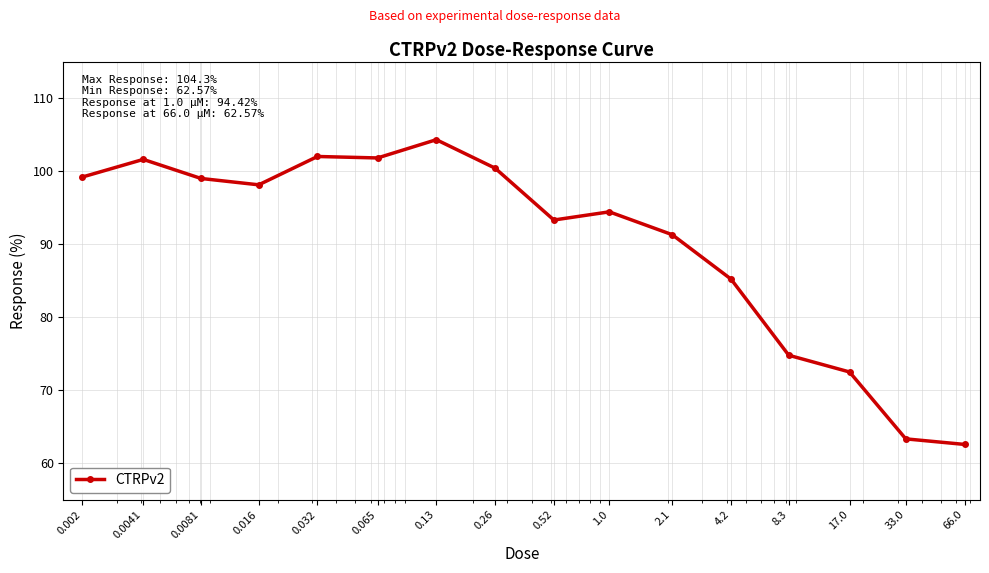

Does the chart have visible grid lines?

Yes